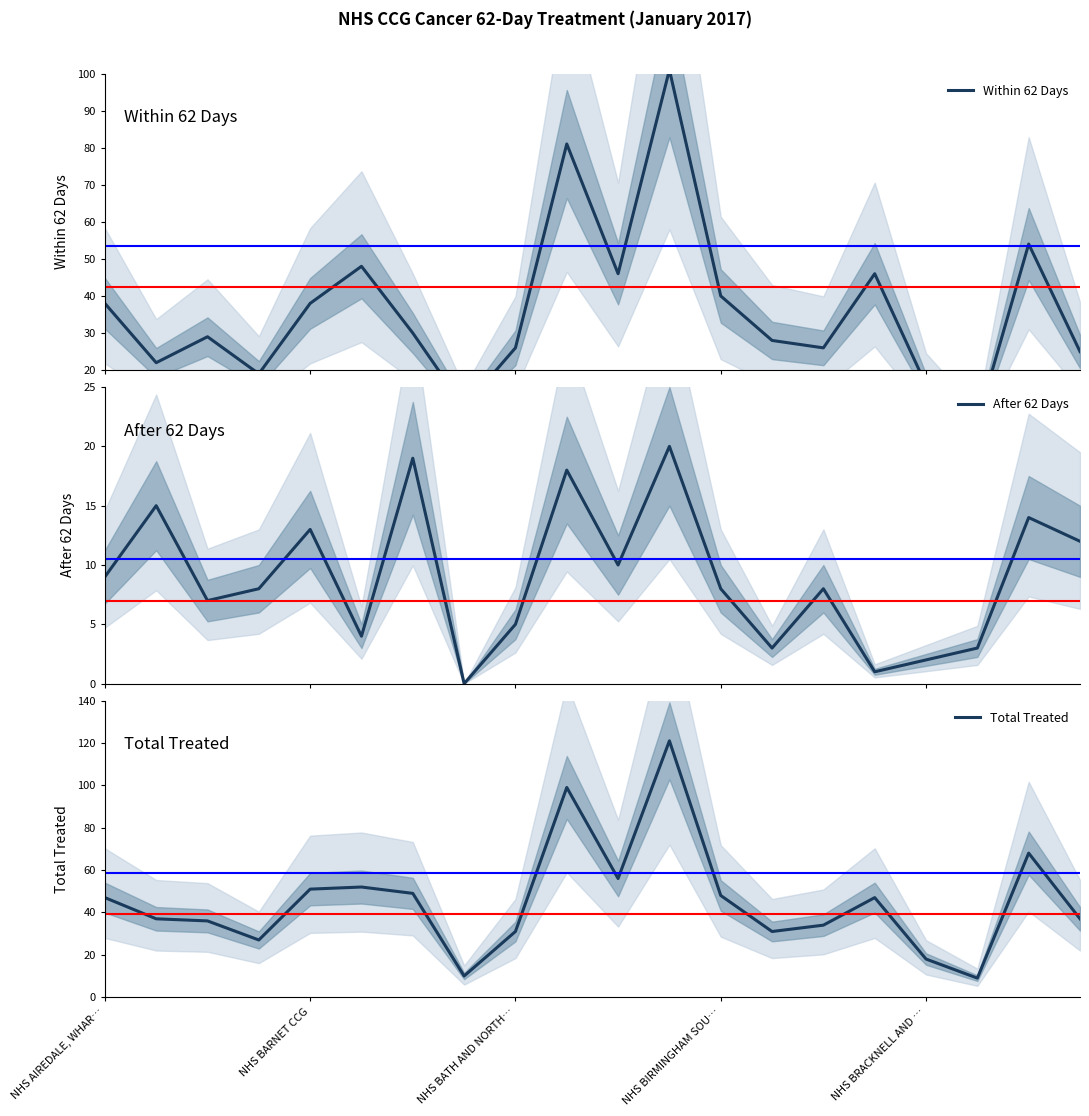

In Total Treated, how many points are lower than both neighbors (excluding endpoints)?

5